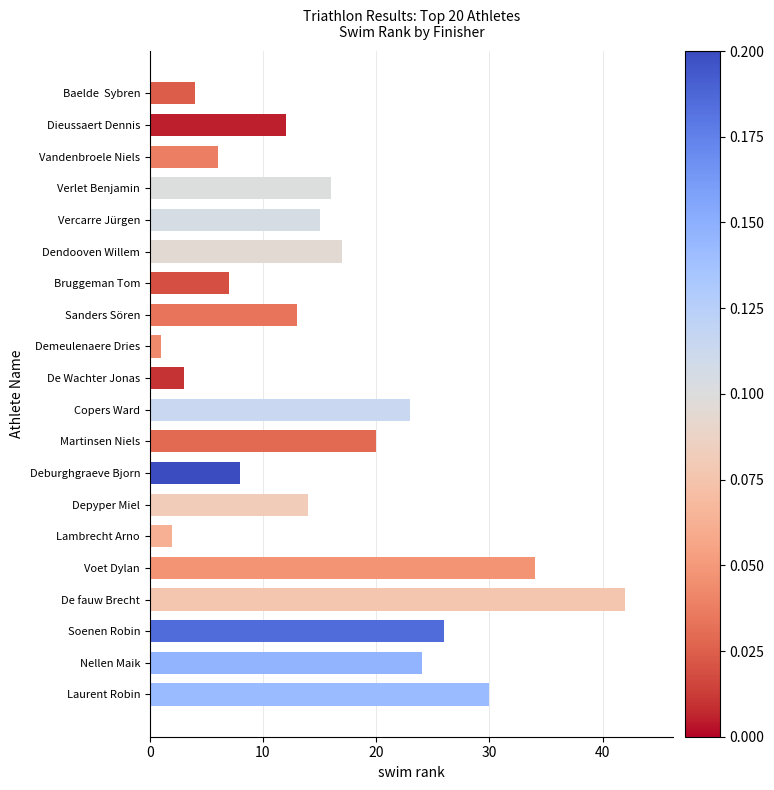

Are the bars grouped side by side (vs. stacked)?

No